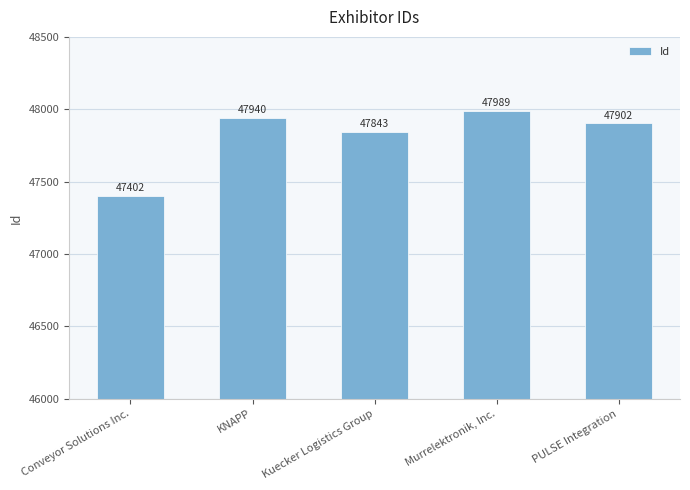

What is the sum of all values?

239076